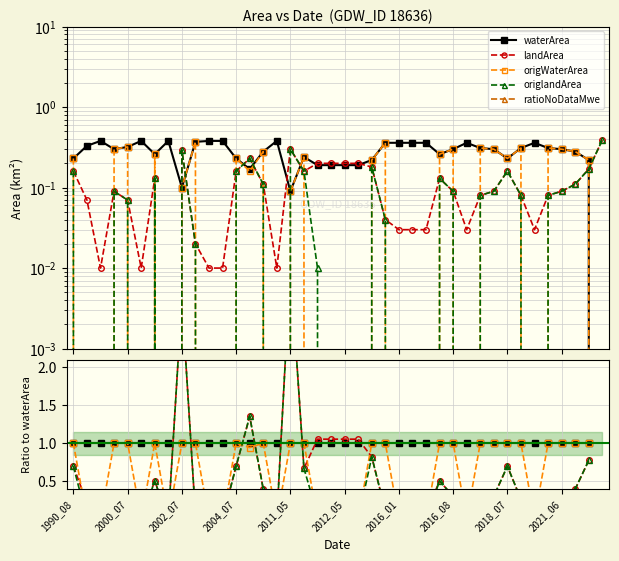

What is the greatest value displayed?

3.3